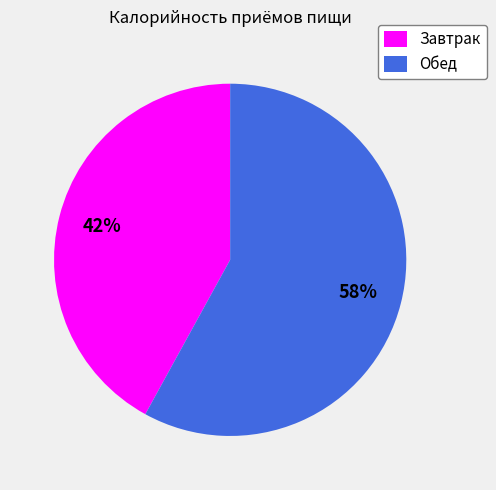

Which has a higher value, Завтрак or Обед?

Обед